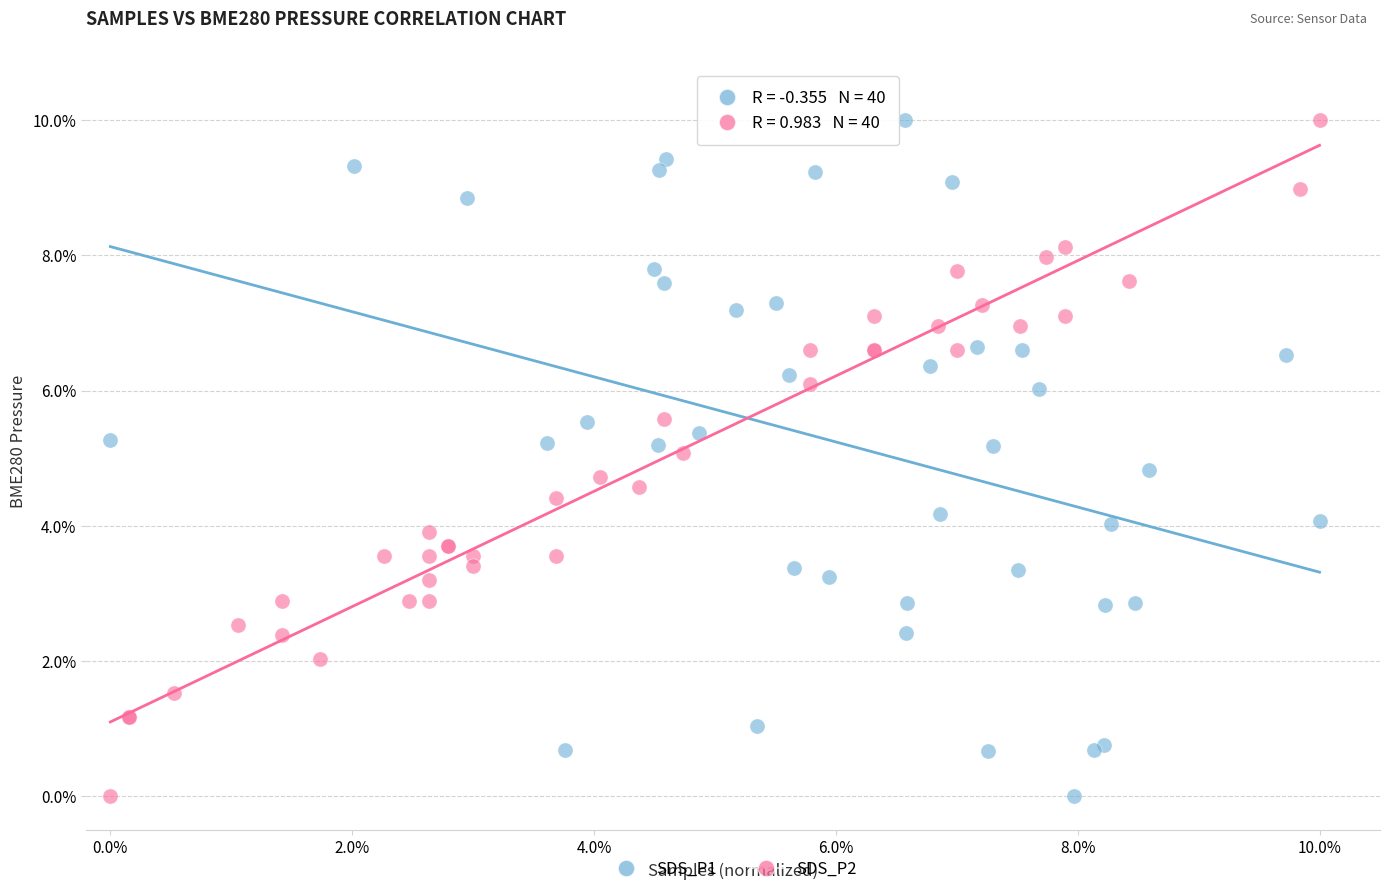

What are all the series names shown in the legend?

SDS_P1, SDS_P2